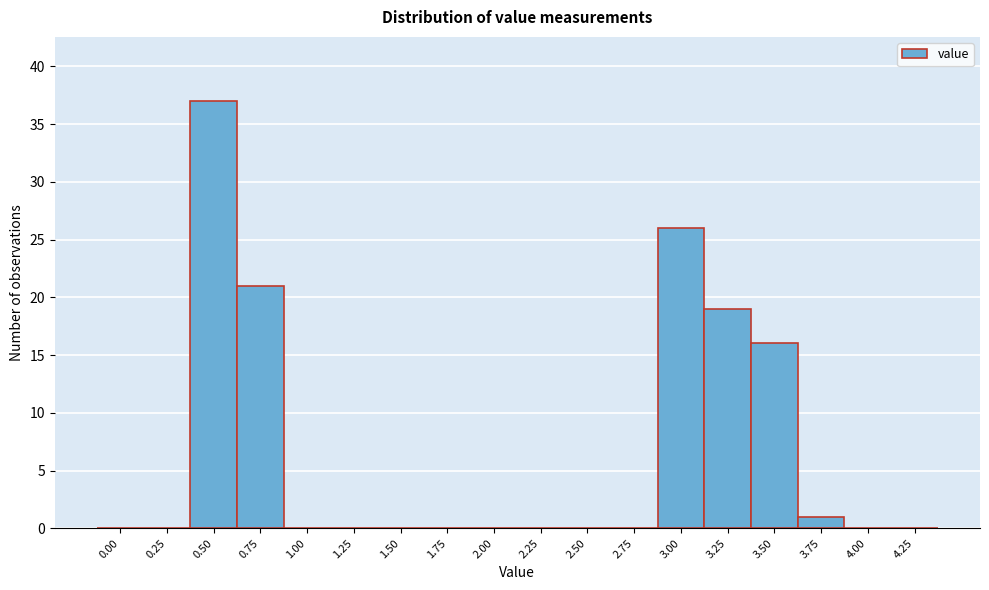

Reading left to right, extract all data points from this chart.

0.00=0	0.25=0	0.50=37	0.75=21	1.00=0	1.25=0	1.50=0	1.75=0	2.00=0	2.25=0	2.50=0	2.75=0	3.00=26	3.25=19	3.50=16	3.75=1	4.00=0	4.25=0